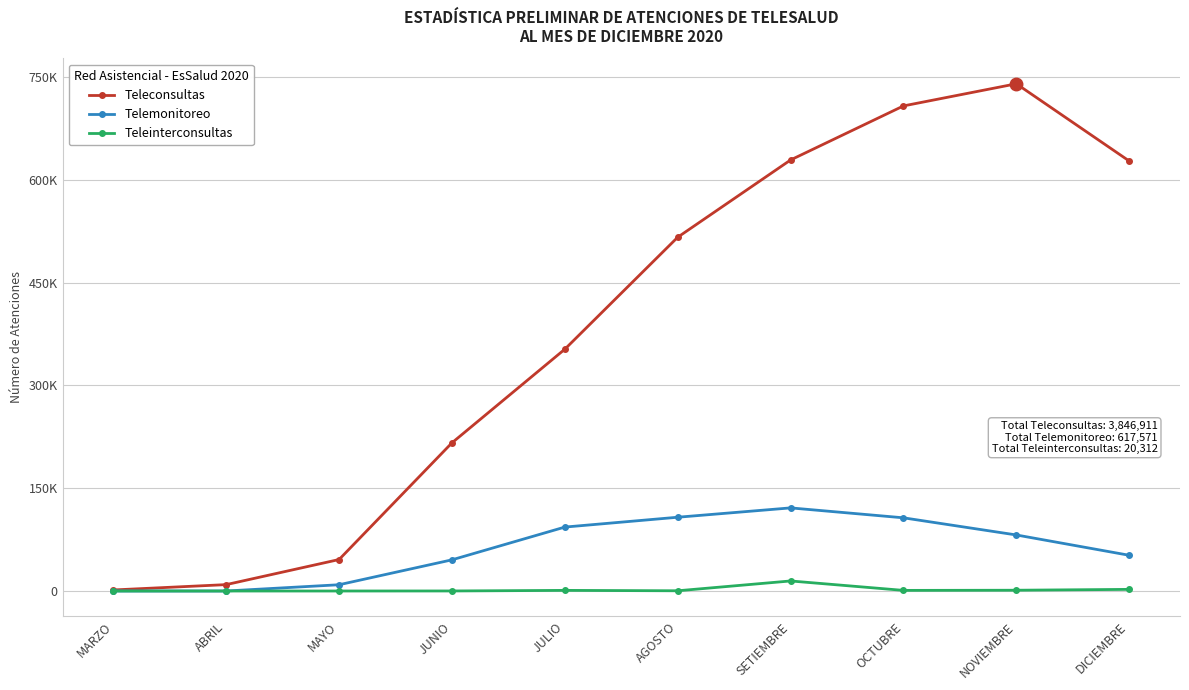

True or false: Telemonitoreo and Teleinterconsultas intersect in this chart.

False